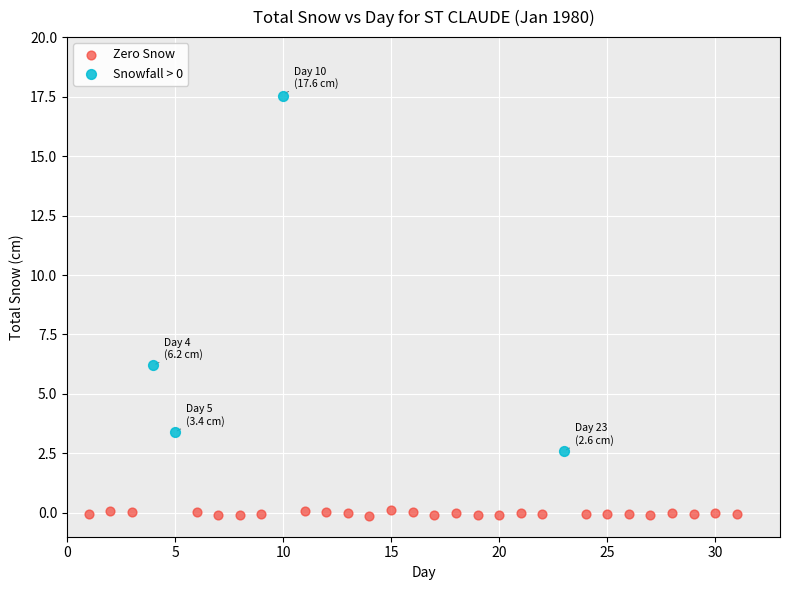

Which series reaches the minimum Y coordinate?

Zero Snow